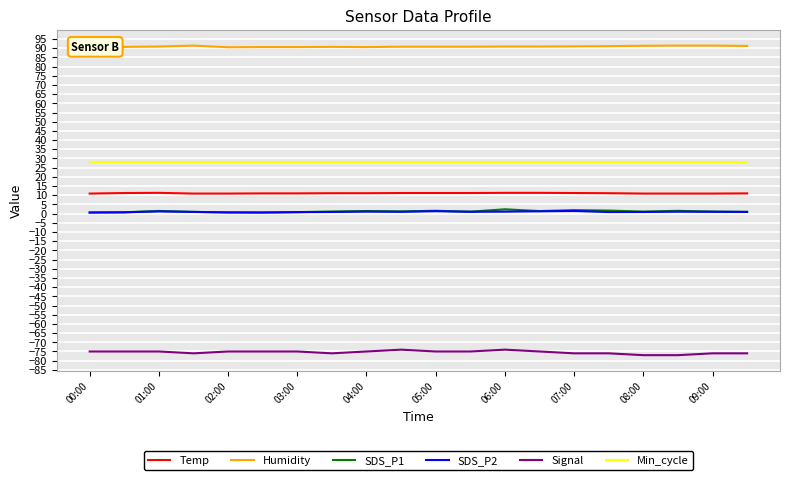

True or false: Signal and Humidity intersect in this chart.

False